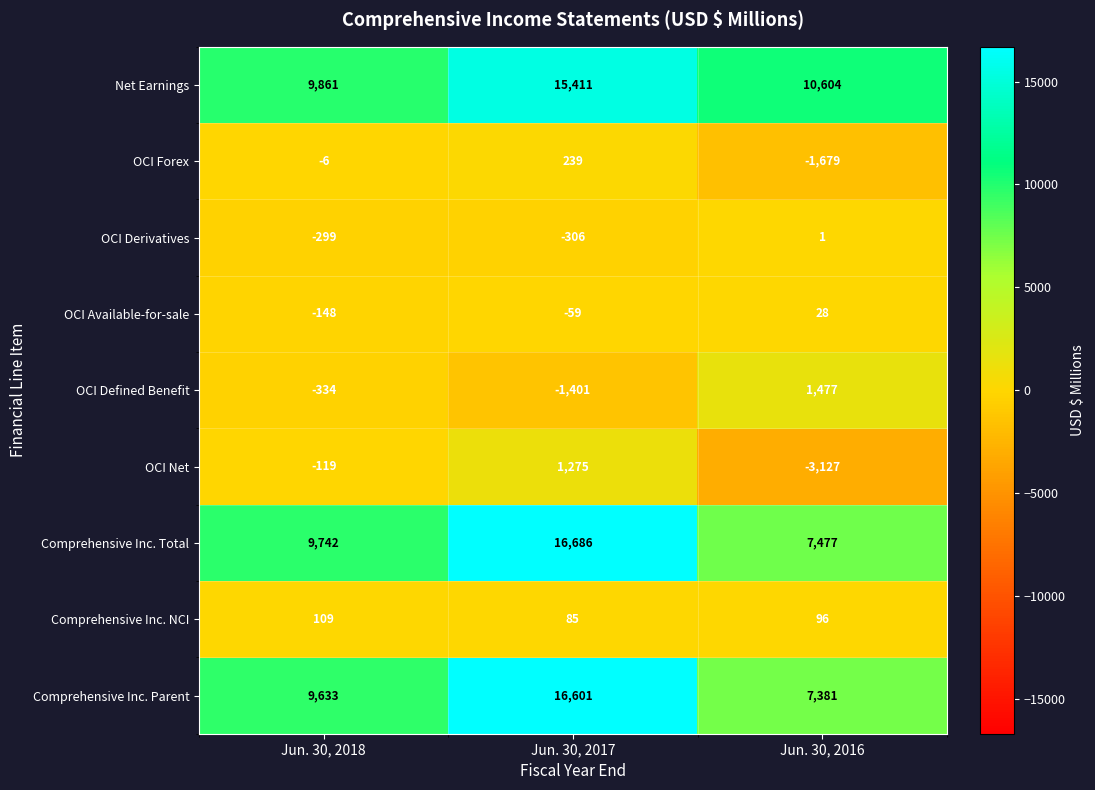

Between Jun. 30, 2018 and Jun. 30, 2016, which series saw the biggest shift?

OCI Net